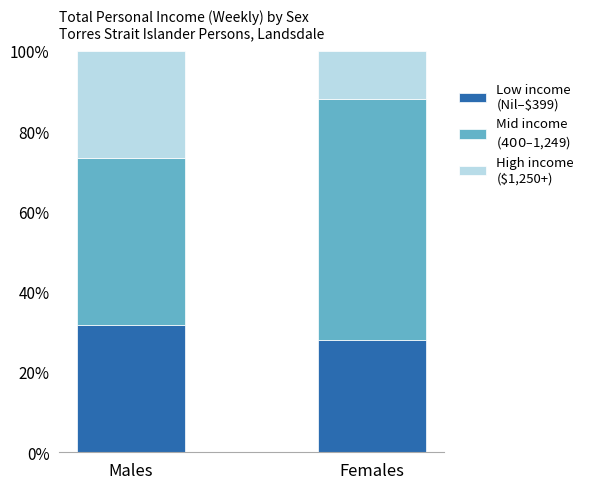

What is the total value across all series at Males?

100.0